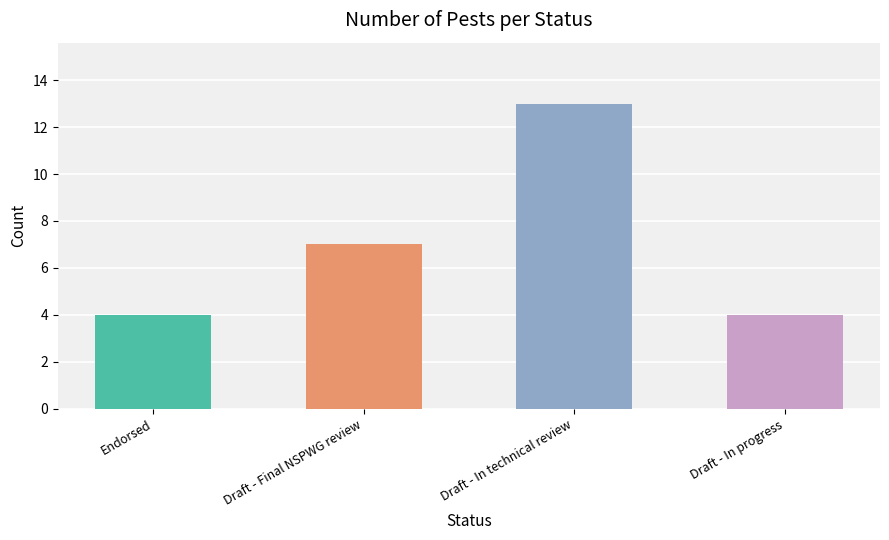

Reading left to right, list all the values displayed in this chart.

4	7	13	4